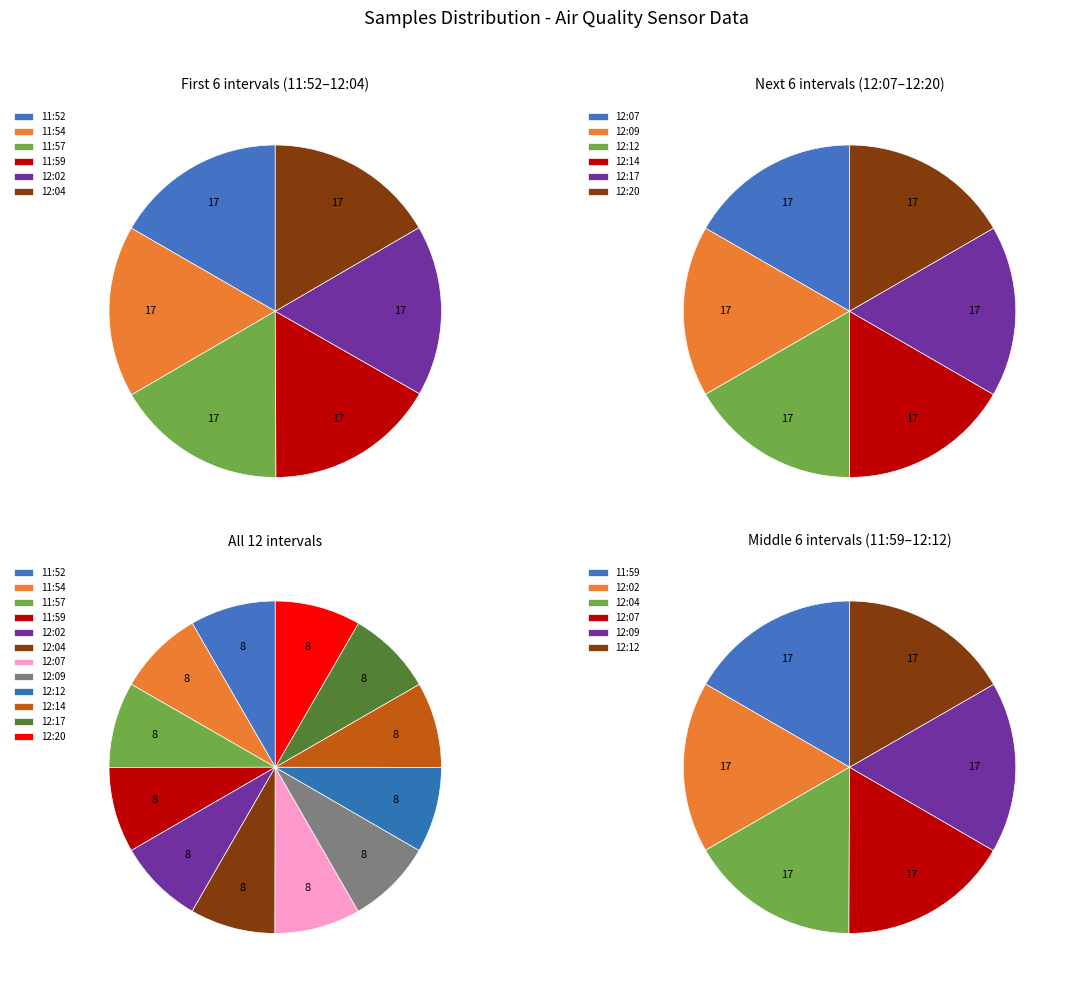

Is it true that 11:54 is 17% of the pie?

False